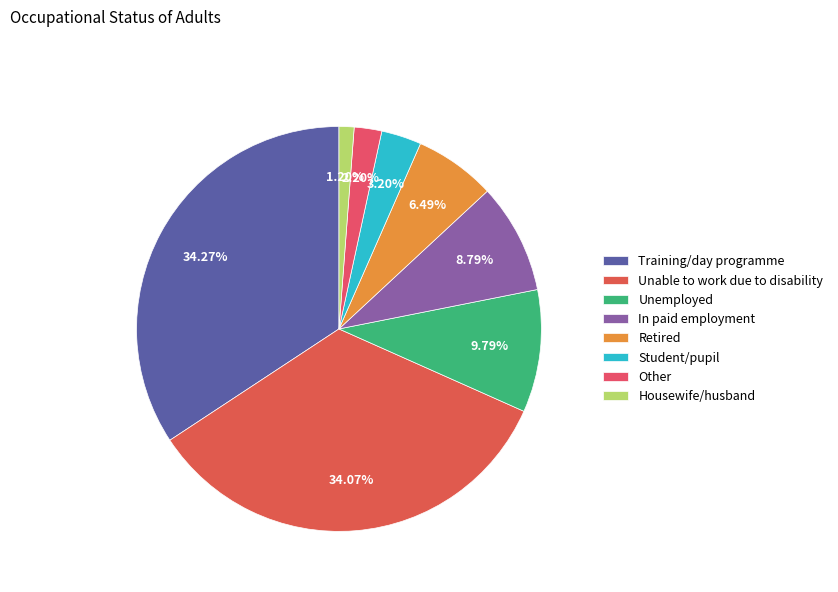

What is the total percentage of Training/day programme and Student/pupil?

37.5%